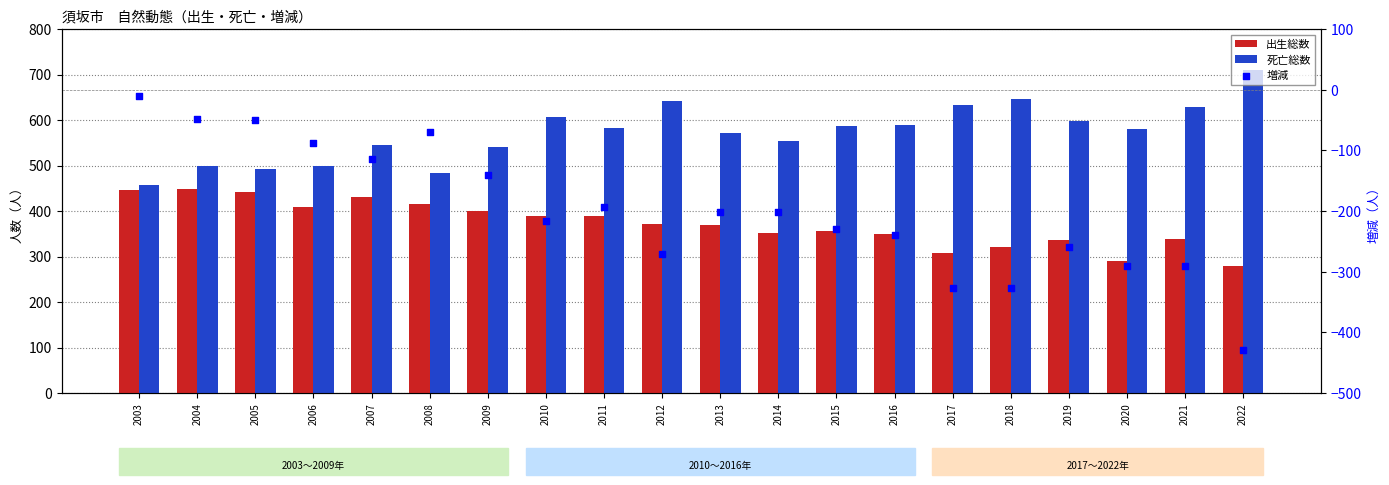

What is the total value across all series at 2004?

898